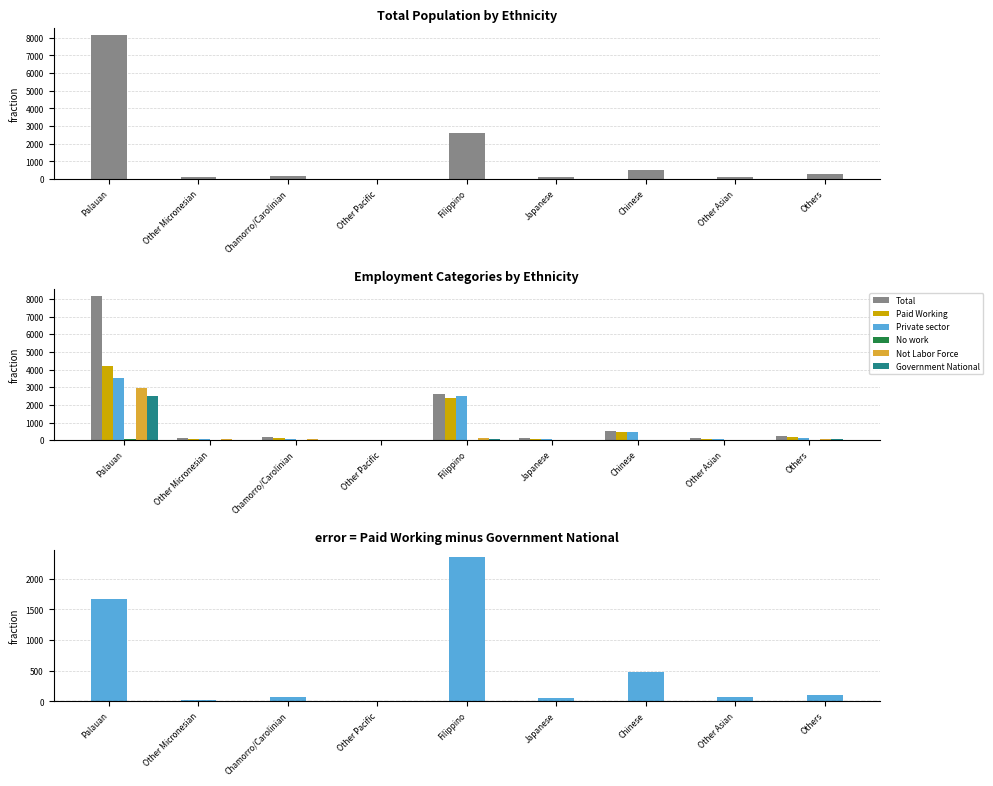

Between Filippino and Chinese, which is larger?

Filippino